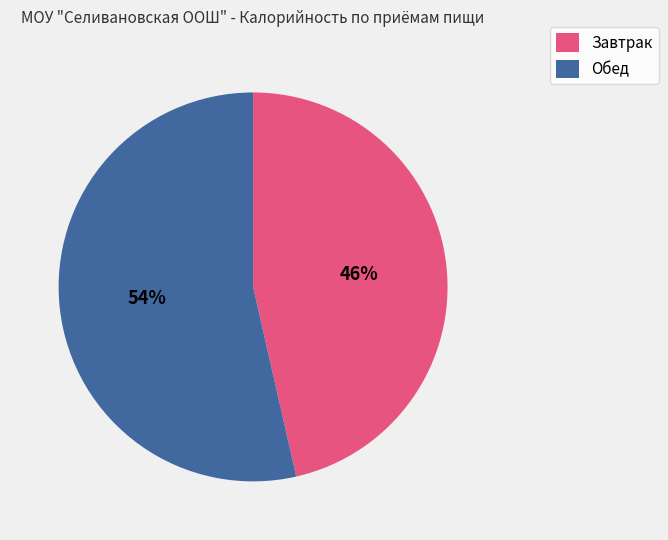

To the nearest percent, what is the combined percentage of Обед and Завтрак?

100%